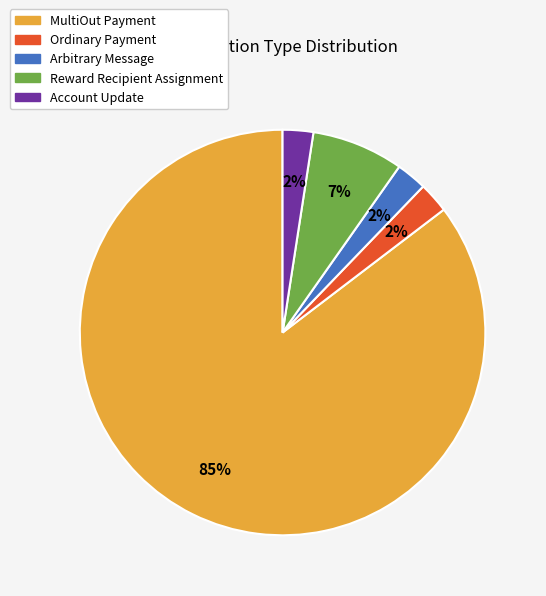

Combined, do Ordinary Payment and MultiOut Payment account for over 50%?

Yes